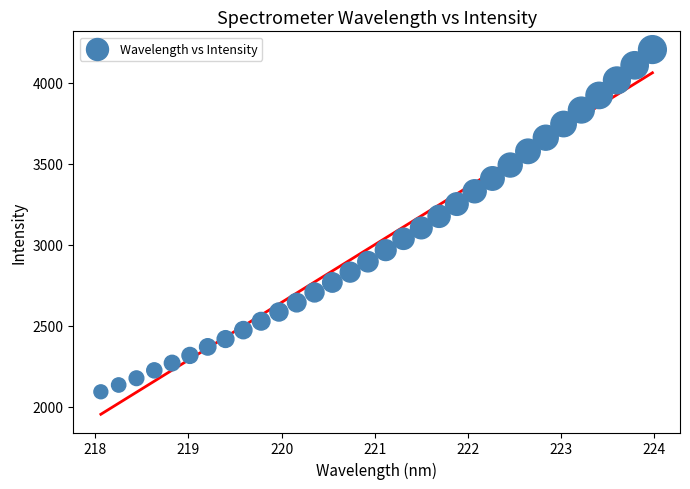

What is the range of X values (max minus min)?

5.9